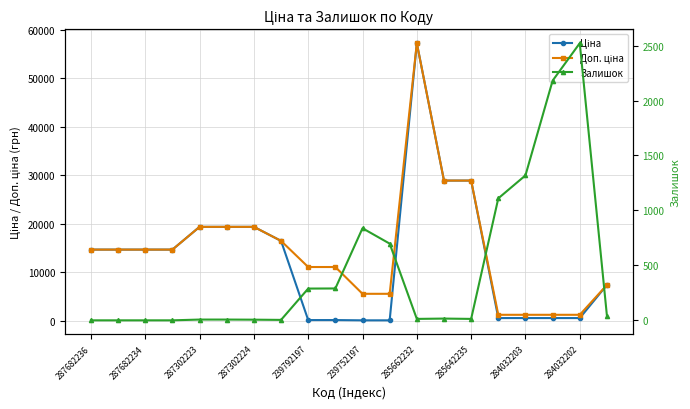

Where is Доп. ціна nearest to the value 29216?

13